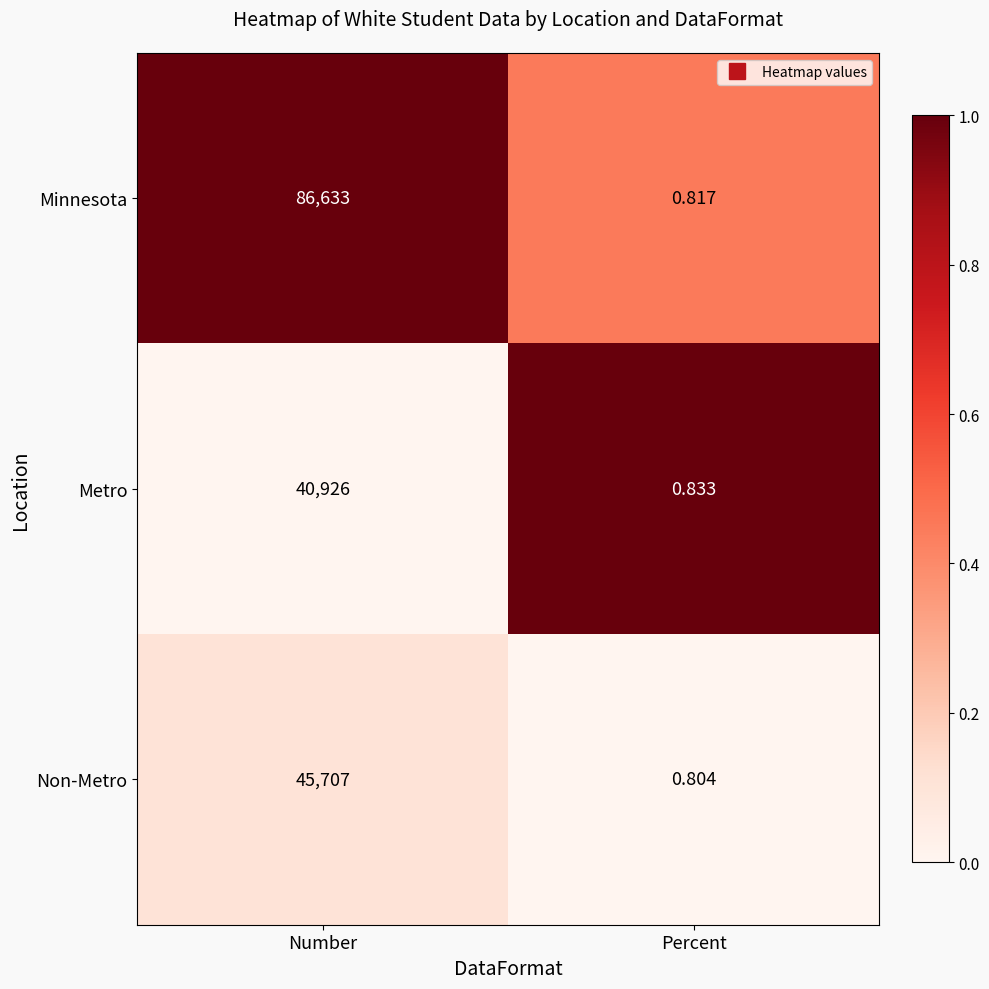

Which category has the lowest value across all series?

Percent